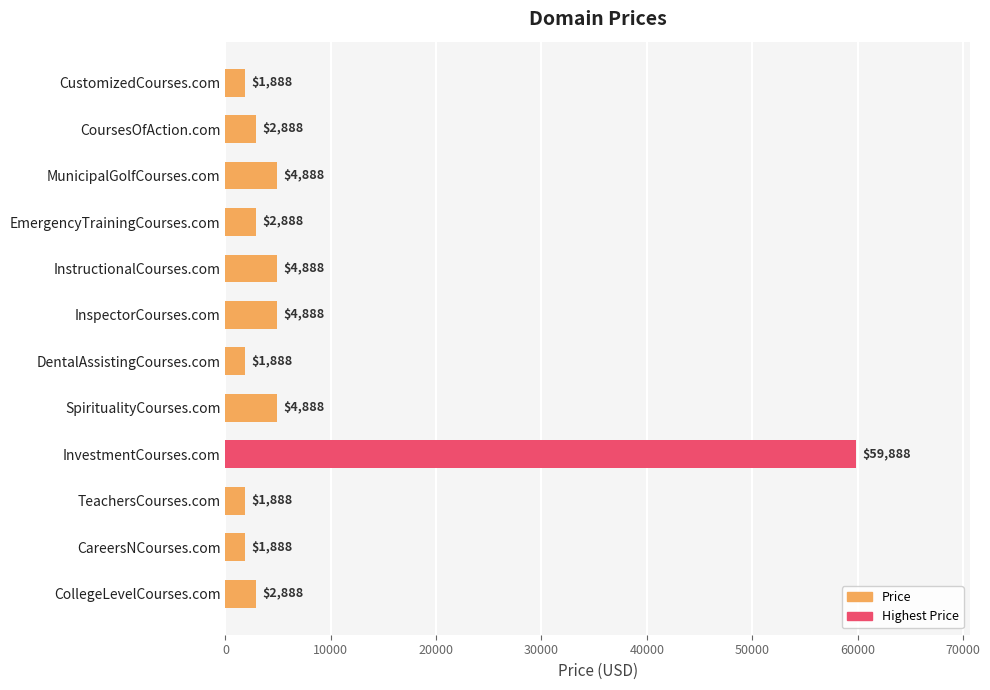

How many values are below 2888?

4